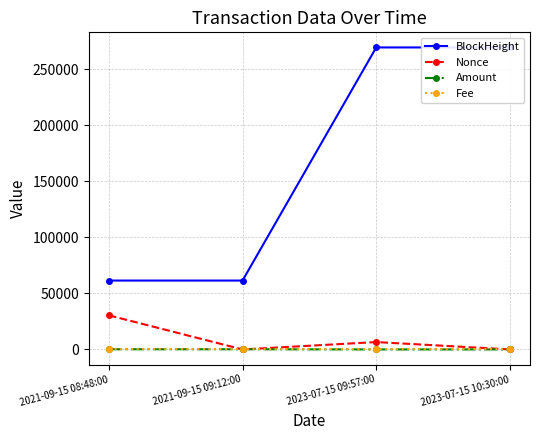

Reading left to right, list all the values displayed in this chart.

BlockHeight: 61488.0	61491.0	269584.0	269592.0
Nonce: 30443.0	0.0	6590.0	1.0
Amount: 162.2	161.2	17.3	17.2
Fee: 0.0	0.0	0.0	0.1